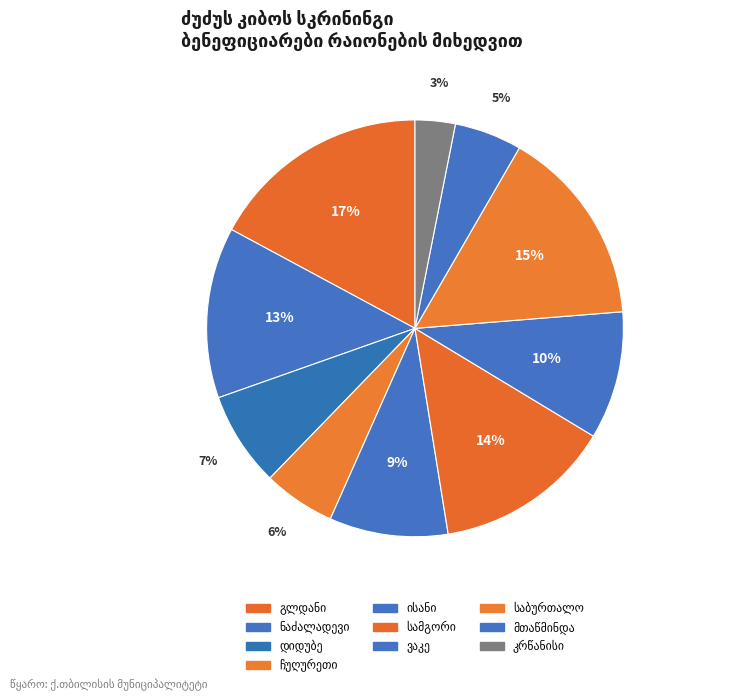

Approximately how many times larger is the value at დიდუბის რაიონი compared to მთაწმინდის რაიონი?

1.4